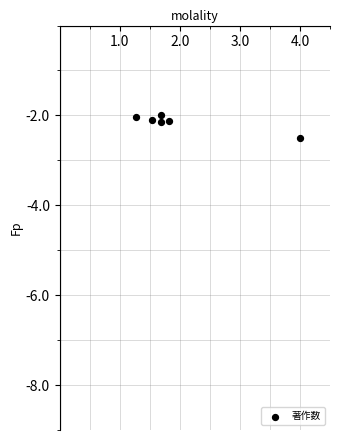

What is the average X value?

2.0